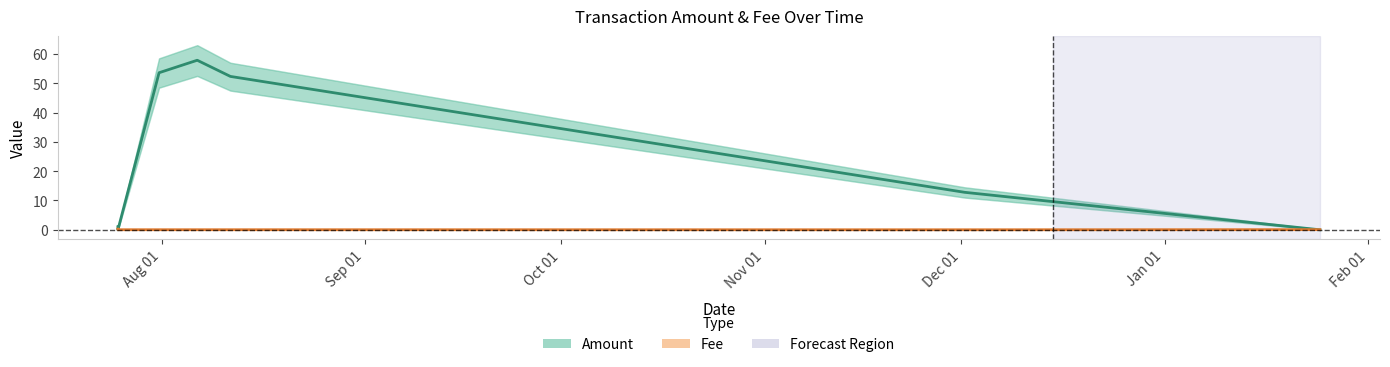

What are all the series names shown in the legend?

Amount, Fee